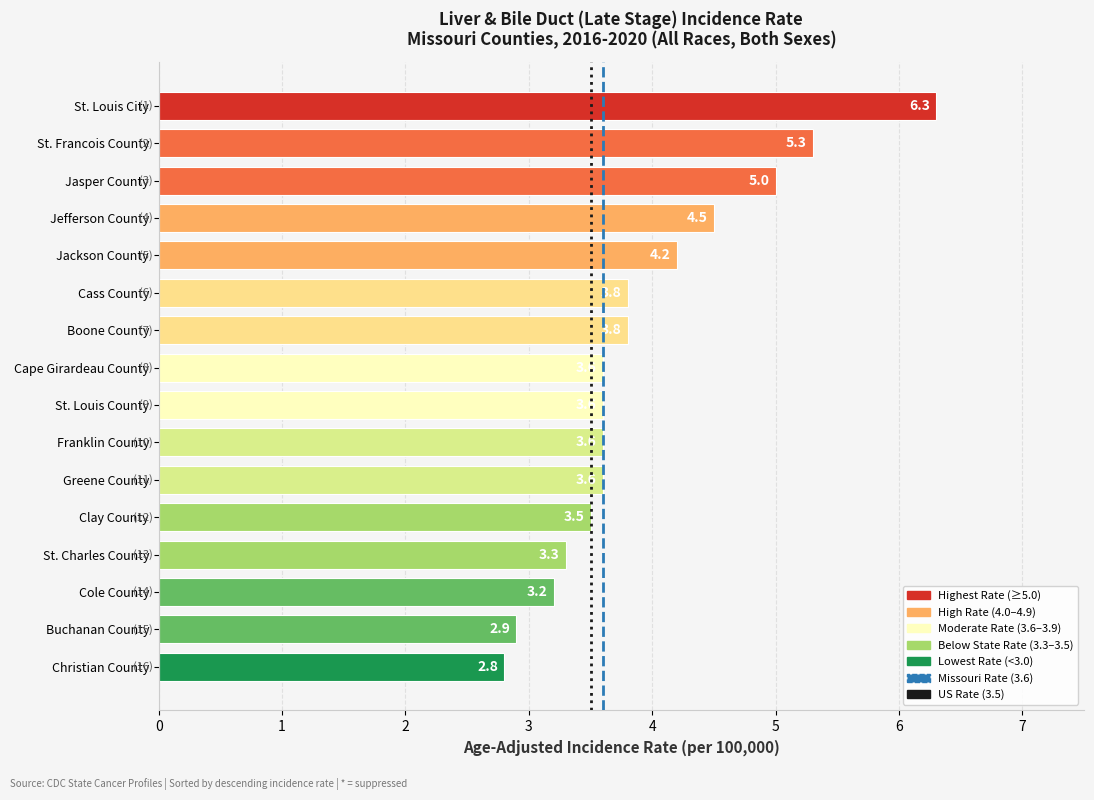

How many values are below 3?

2